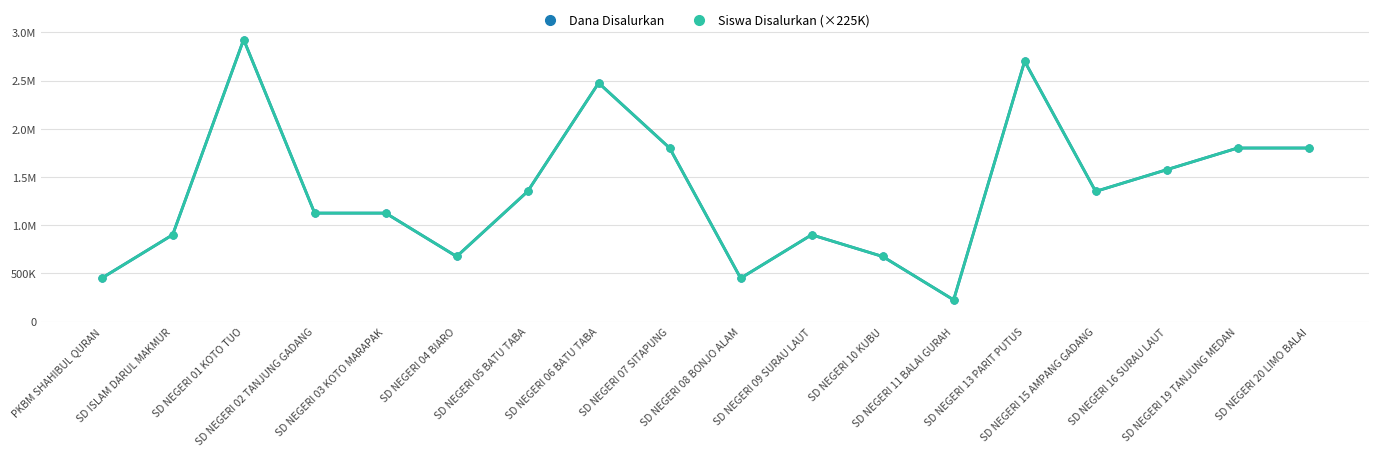

What is the label of the 2nd point from the left?

SD ISLAM DARUL MAKMUR